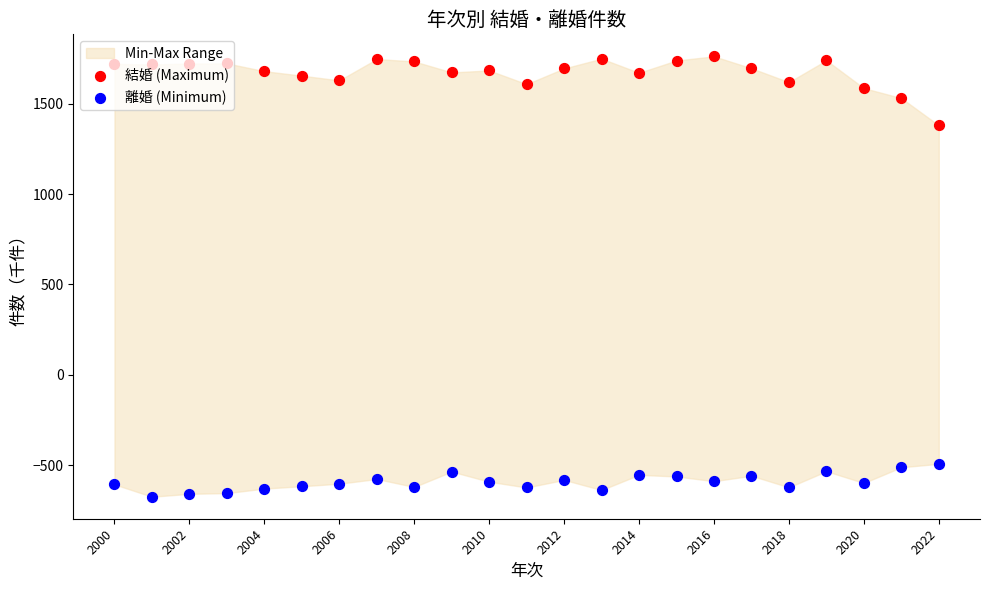

At which category is the sum across all series the highest?

19